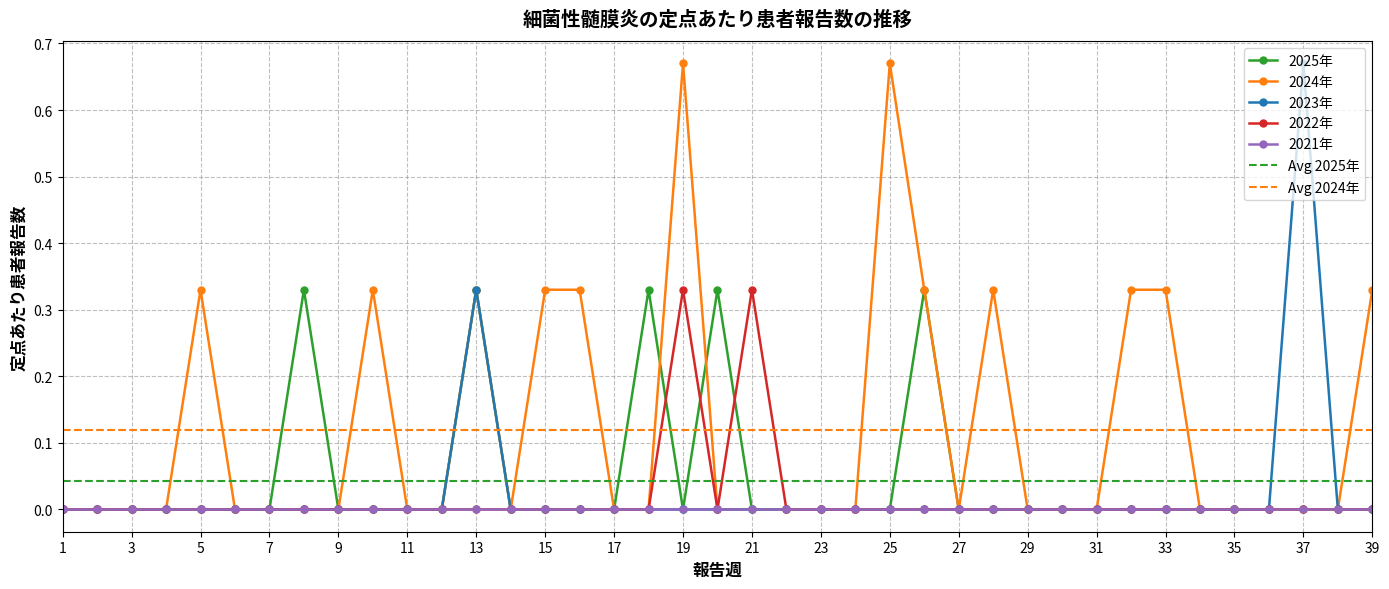

True or false: 2025年 and 2023年 cross at least once.

False